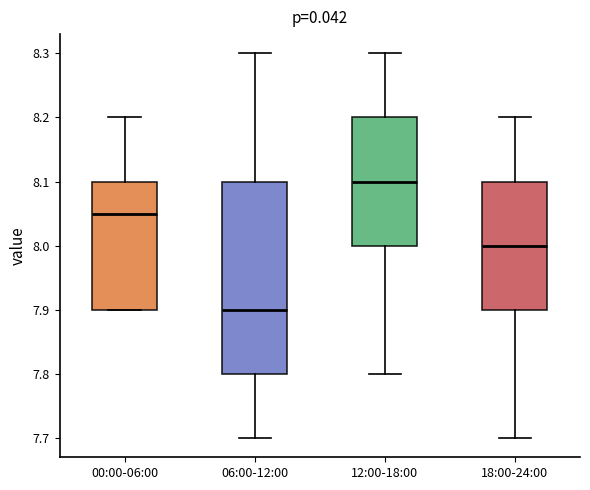

Which box has the lowest median line?

06:00-12:00